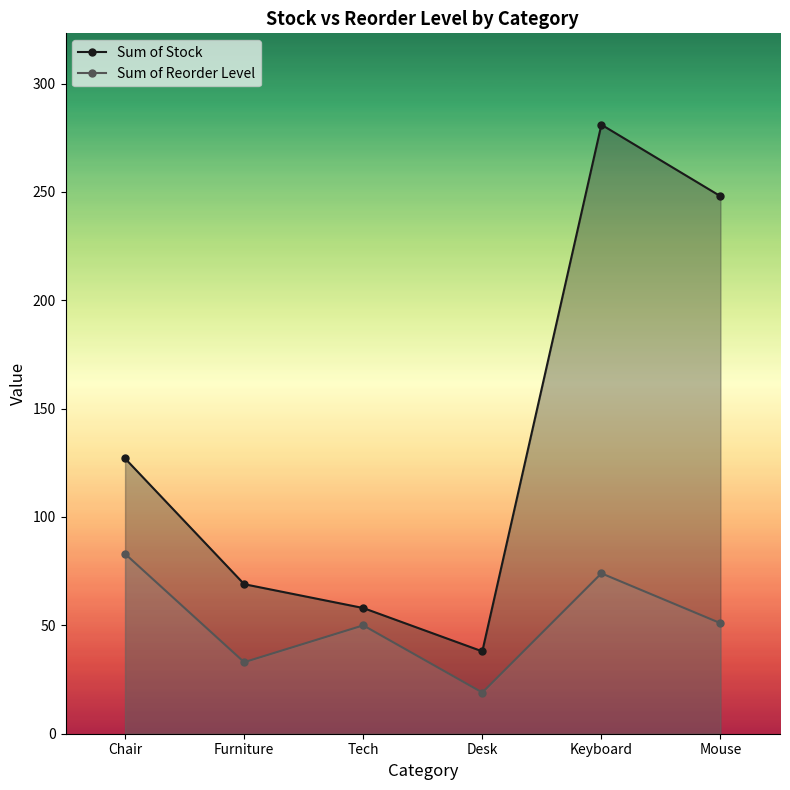

Reading left to right, list all the values displayed in this chart.

Sum of Stock: 127	69	58	38	281	248
Sum of Reorder Level: 83	33	50	19	74	51